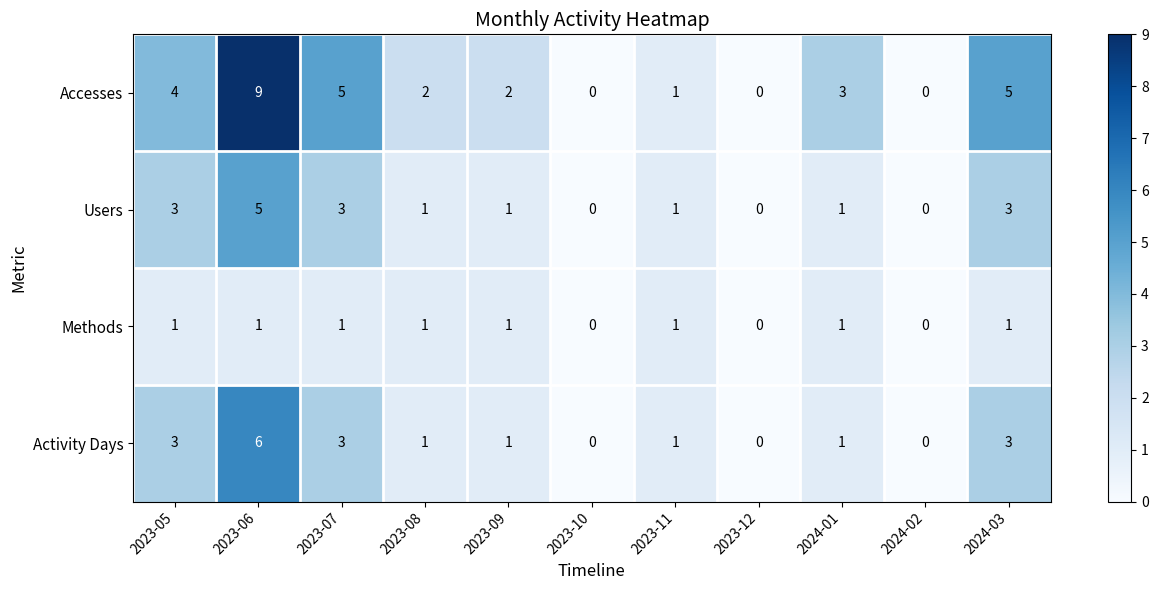

Rank the series by their maximum value, from highest to lowest.

Accesses, Activity Days, Users, Methods